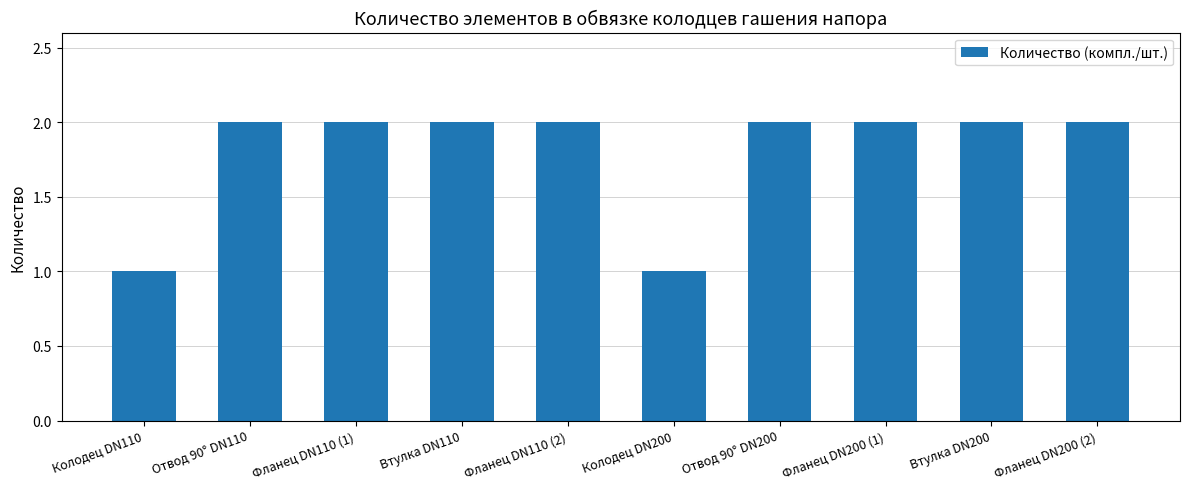

What is the difference between the maximum and minimum values?

1